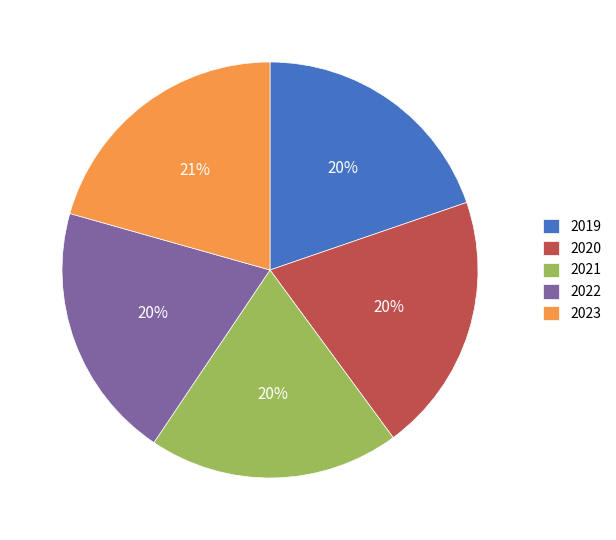

Do 2019 and 2022 together represent more than half of the pie?

No